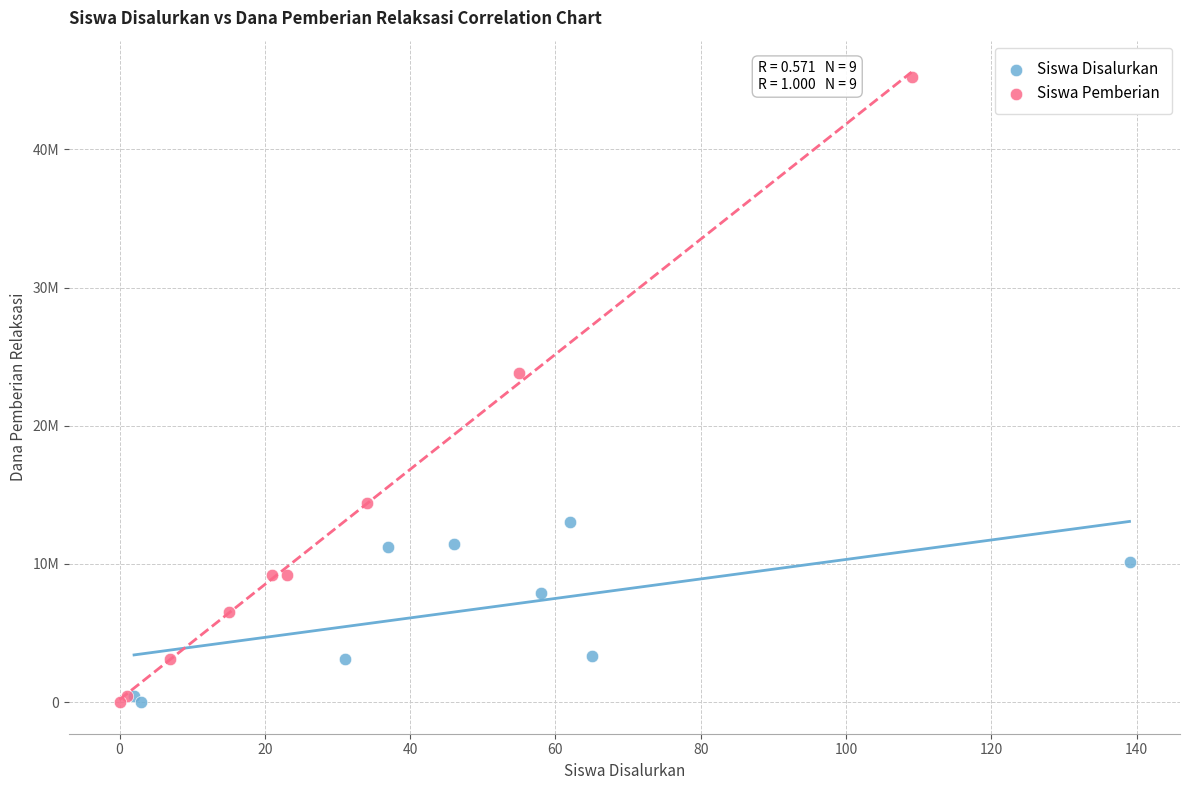

Which series reaches the maximum Y coordinate?

Siswa Pemberian